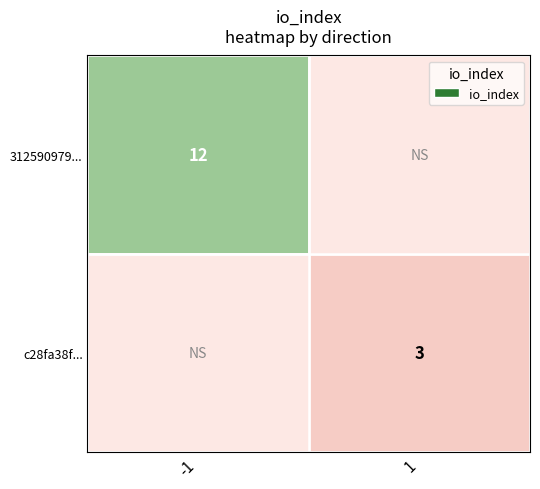

True or false: c28fa38f... has a value of 3 at 1.

True